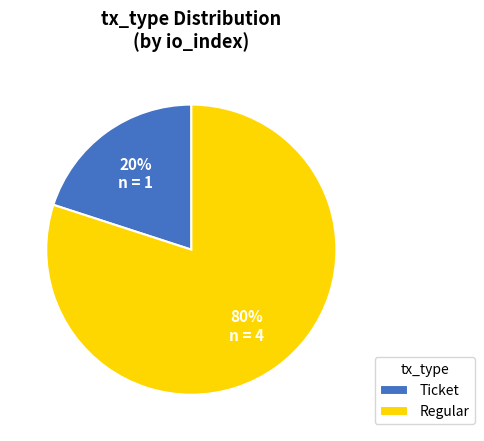

How many segments does this pie chart have?

2